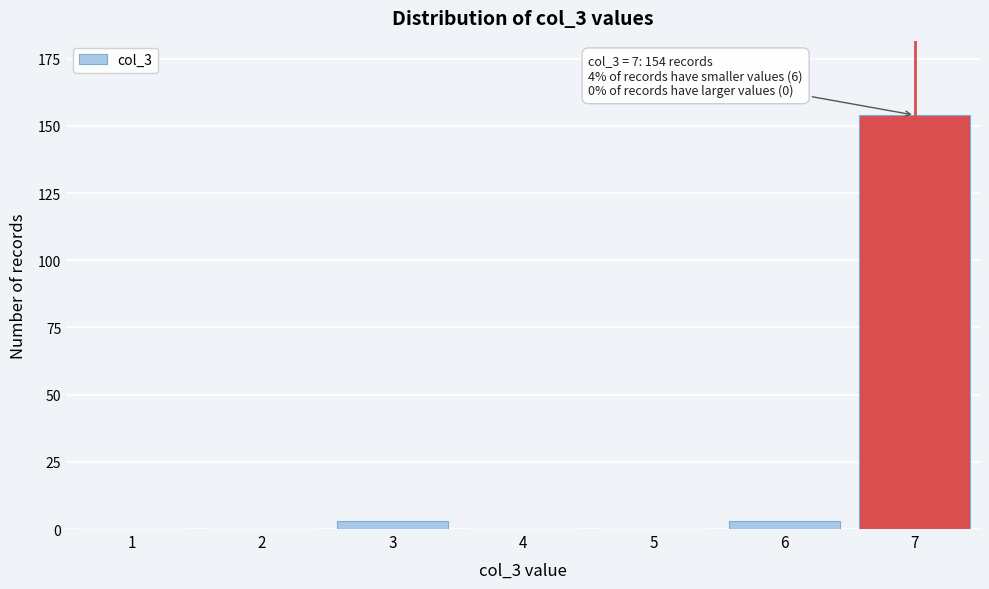

Reading left to right, list all the values displayed in this chart.

1=0	2=0	3=3	4=0	5=0	6=3	7=154